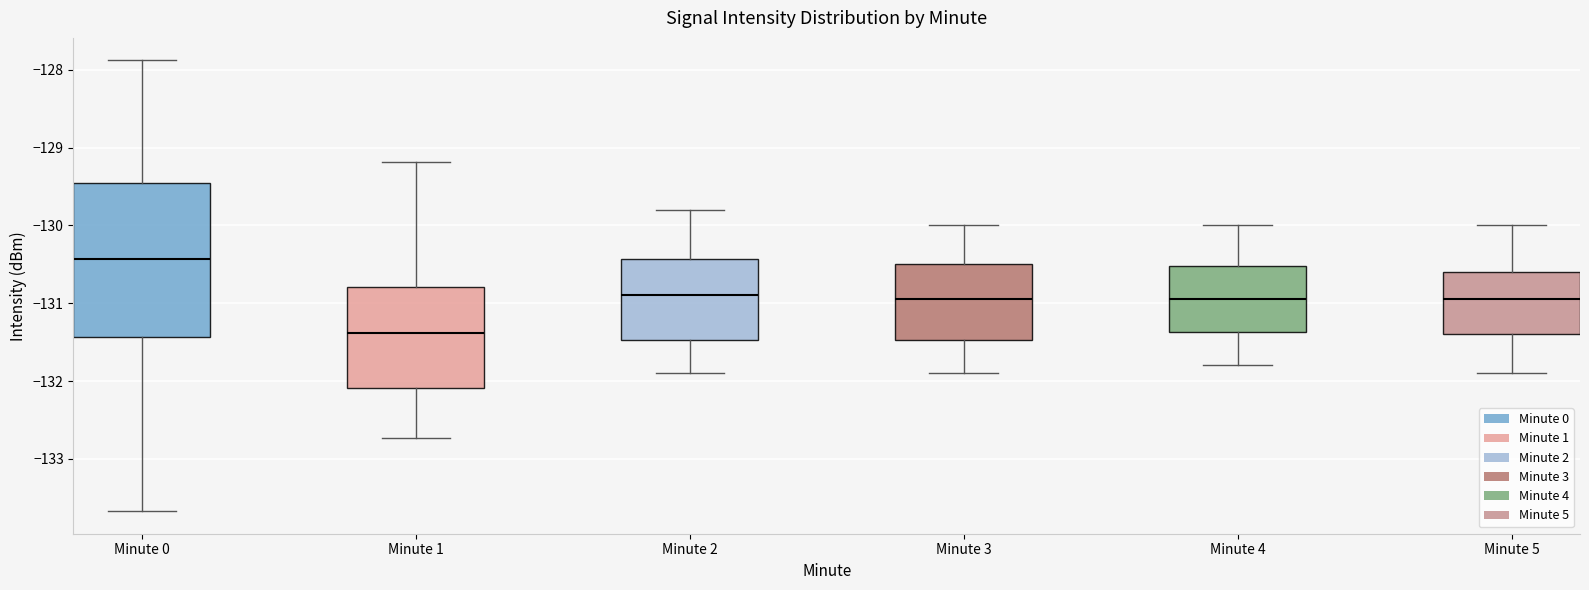

Which box's median line is the lowest?

Minute 1